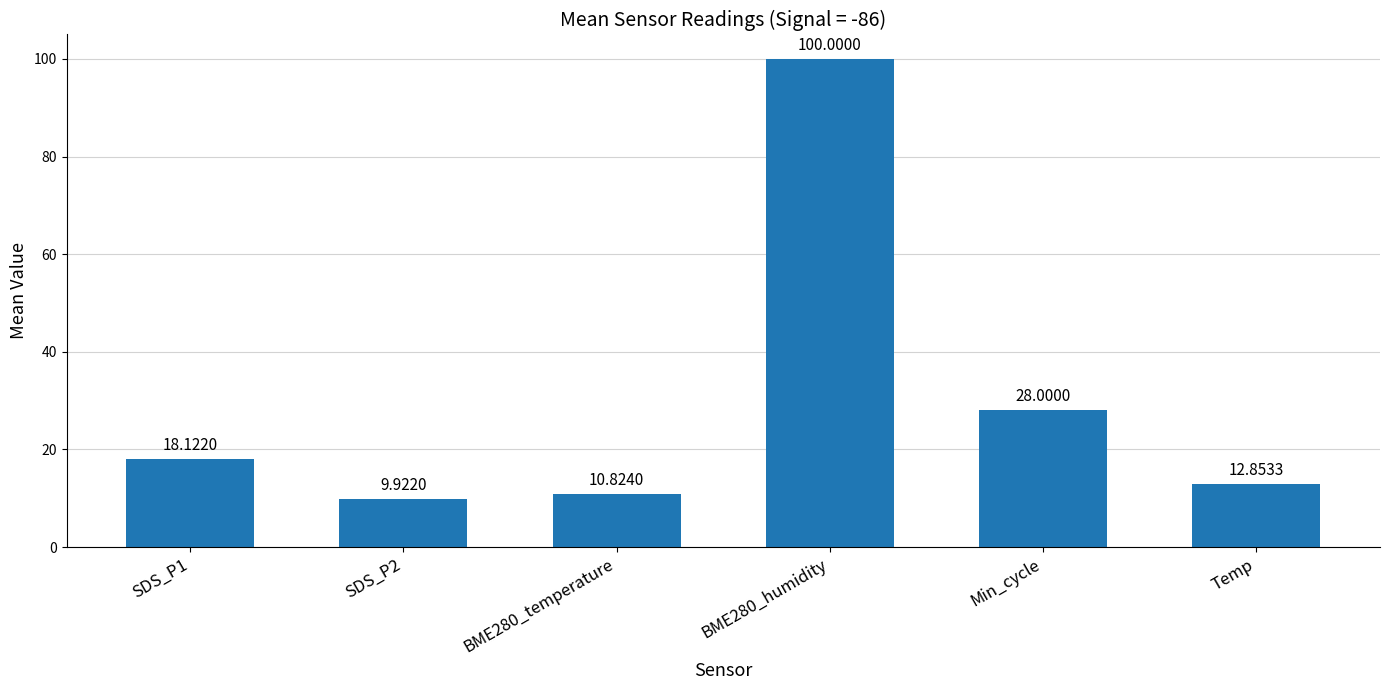

What is the difference between the maximum and minimum values?

90.1